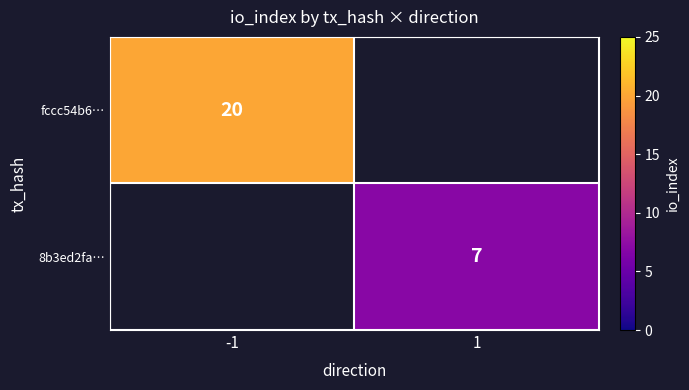

Count the number of categories in the chart.

2